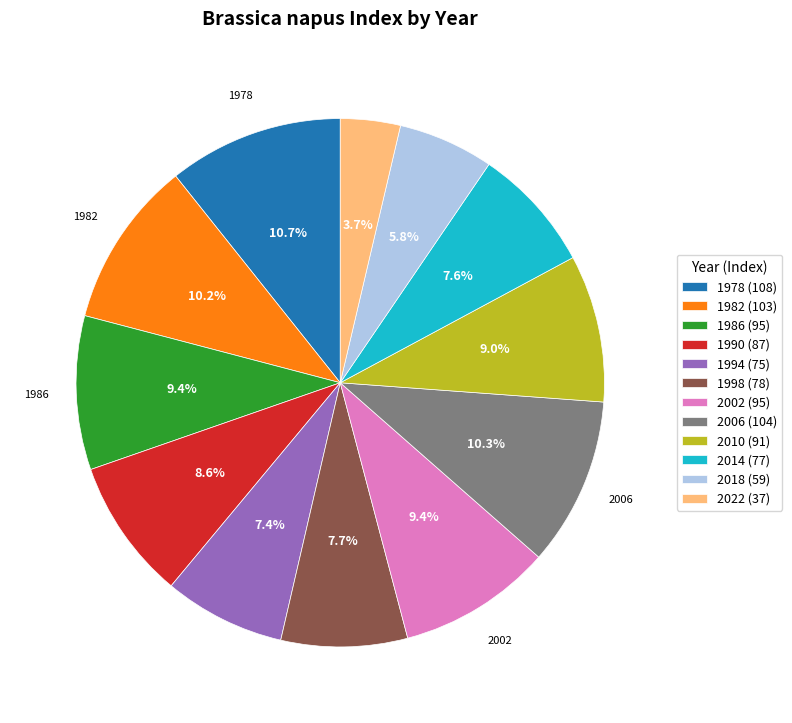

Combined, what portion of the pie is 2022 (37) and 1994 (75)?

11.1%